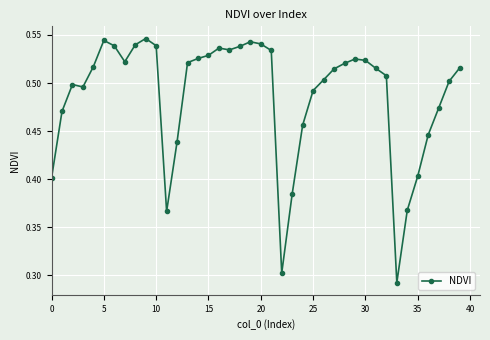

What is the sum of all values?

19.5